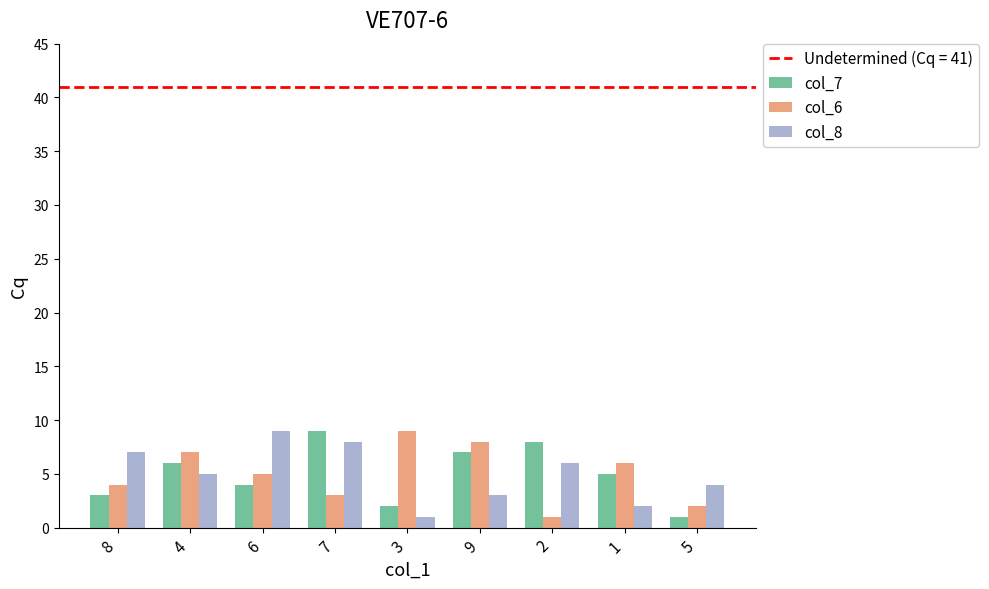

The col_7 series shows 5 at 1. True or false?

True